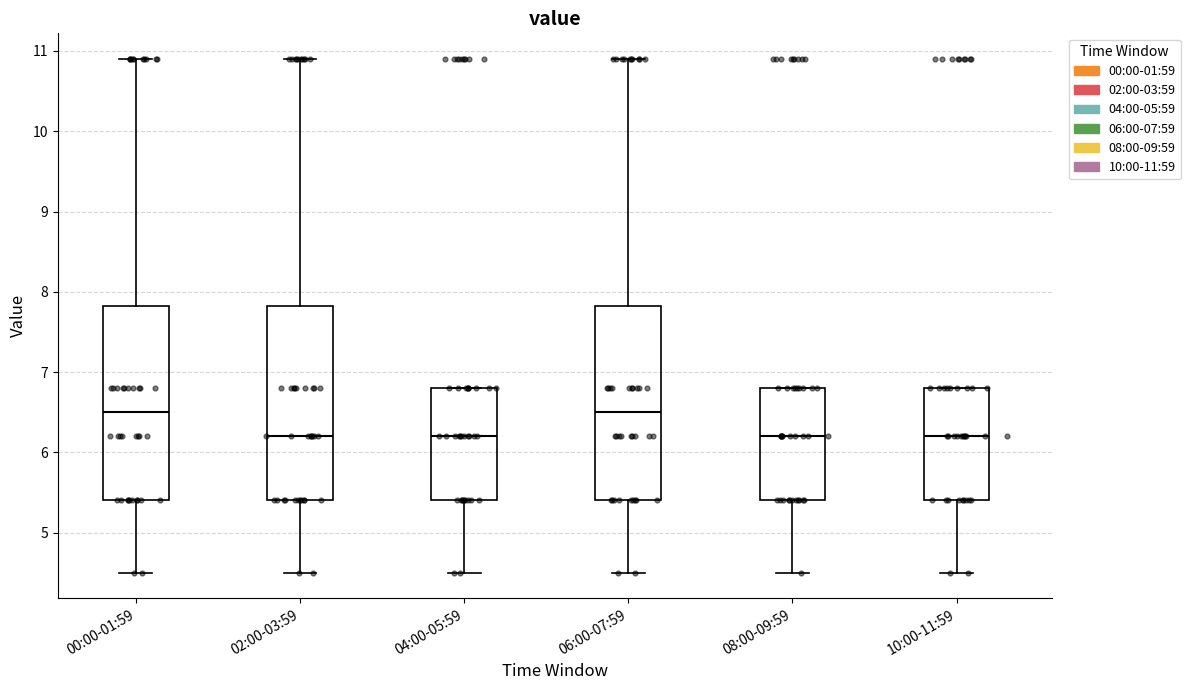

Where is the upper edge of the box for 08:00-09:59 on the y-axis? The values are not printed on the chart, so give them approximately, as read against the axis.

6.8